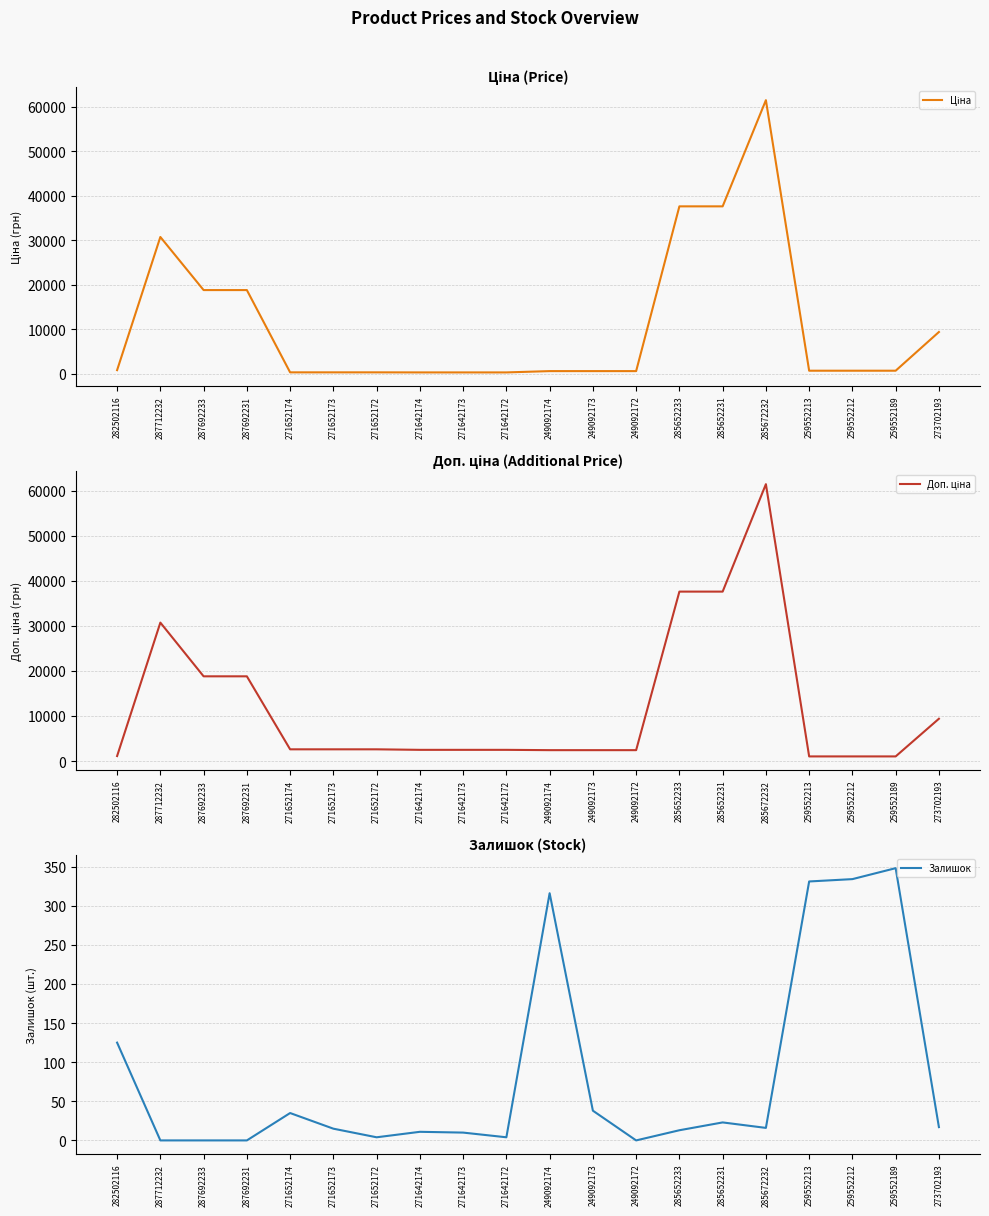

Rank the categories by Доп. ціна value from highest to lowest.

285672232, 285652233, 285652231, 287712232, 287692233, 287692231, 273702193, 271652174, 271652173, 271652172, 271642174, 271642173, 271642172, 249092174, 249092173, 249092172, 282502116, 259552213, 259552212, 259552189